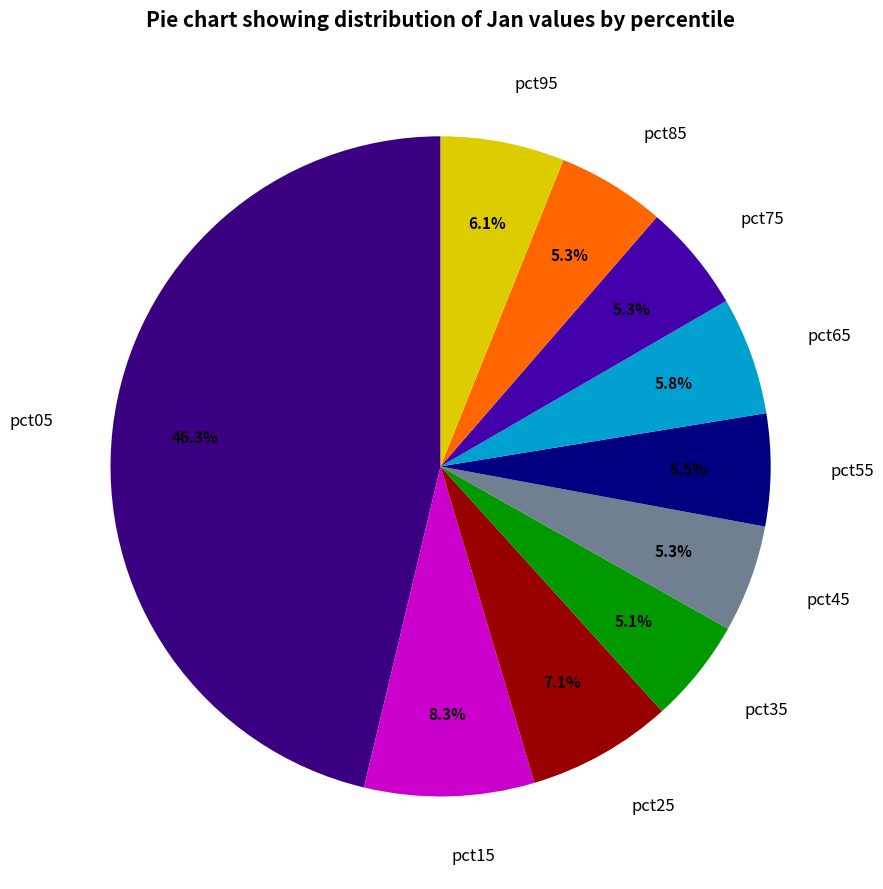

To the nearest percent, what is the difference between the largest and smallest slice percentages?

41%